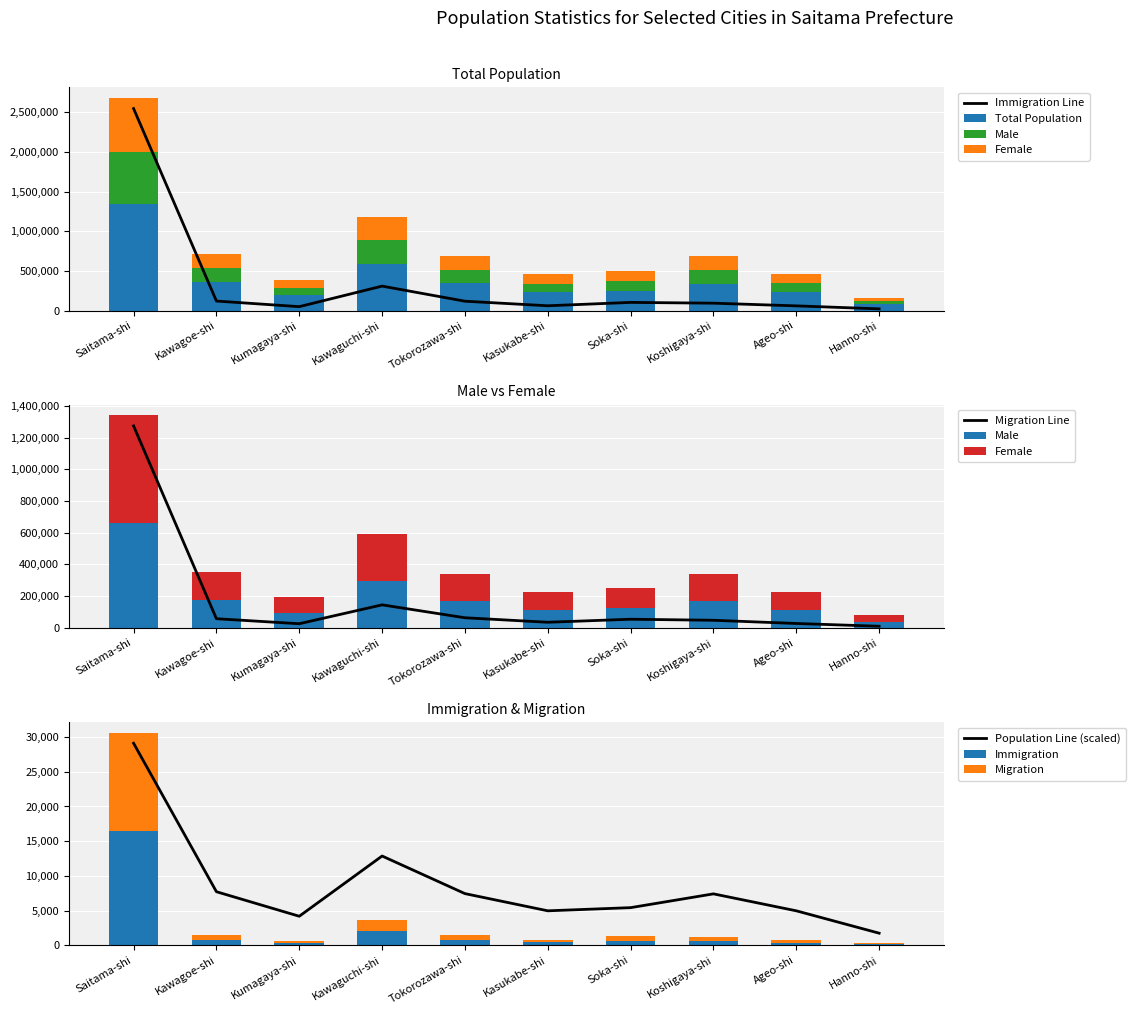

What is the average value of the Immigration series?

2249